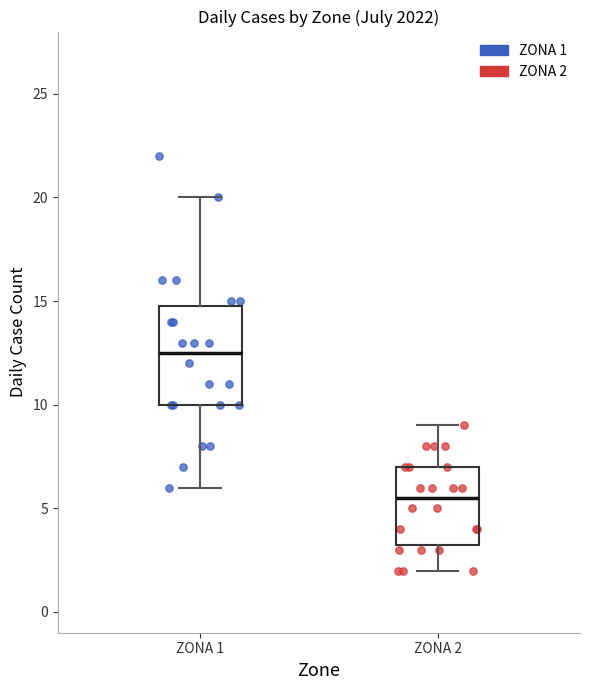

Where does the median line of the box for ZONA 1 sit on the y-axis? The values are not printed on the chart, so give them approximately, as read against the axis.

12.5